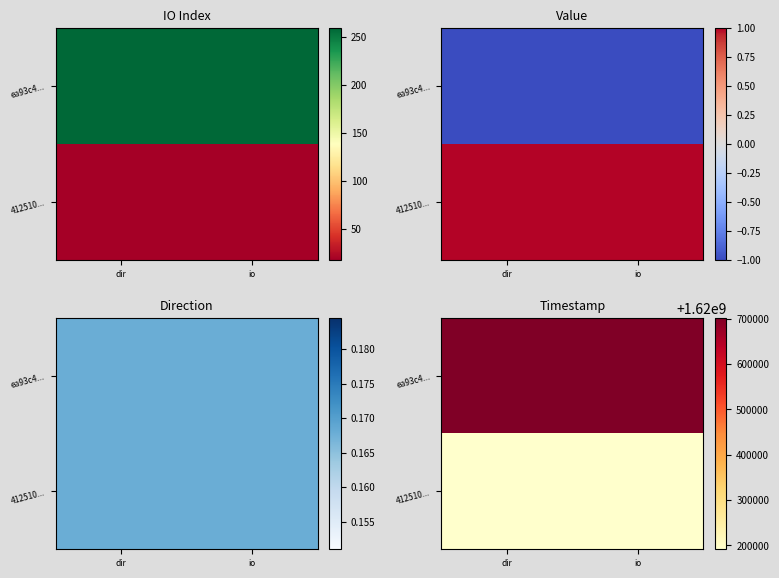

What is the maximum value for 412510...?

1620191351